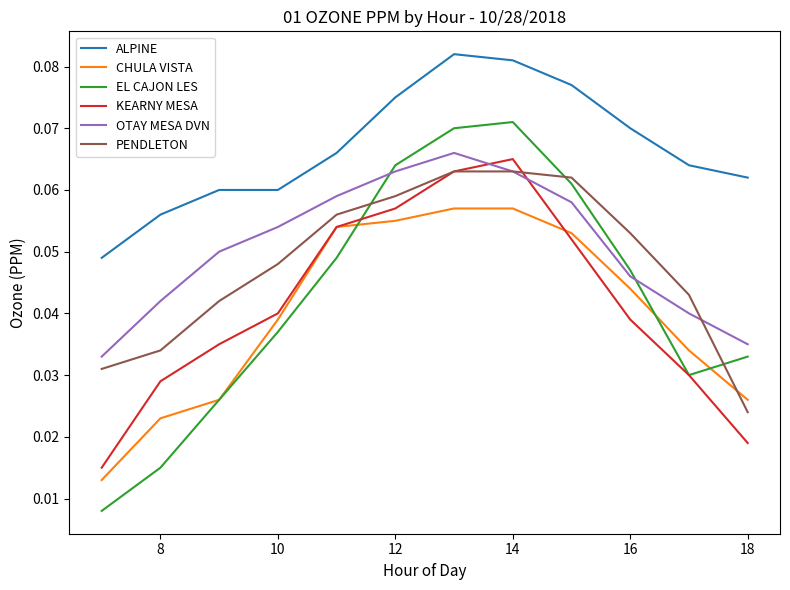

True or false: OTAY MESA DVN and CHULA VISTA intersect in this chart.

False